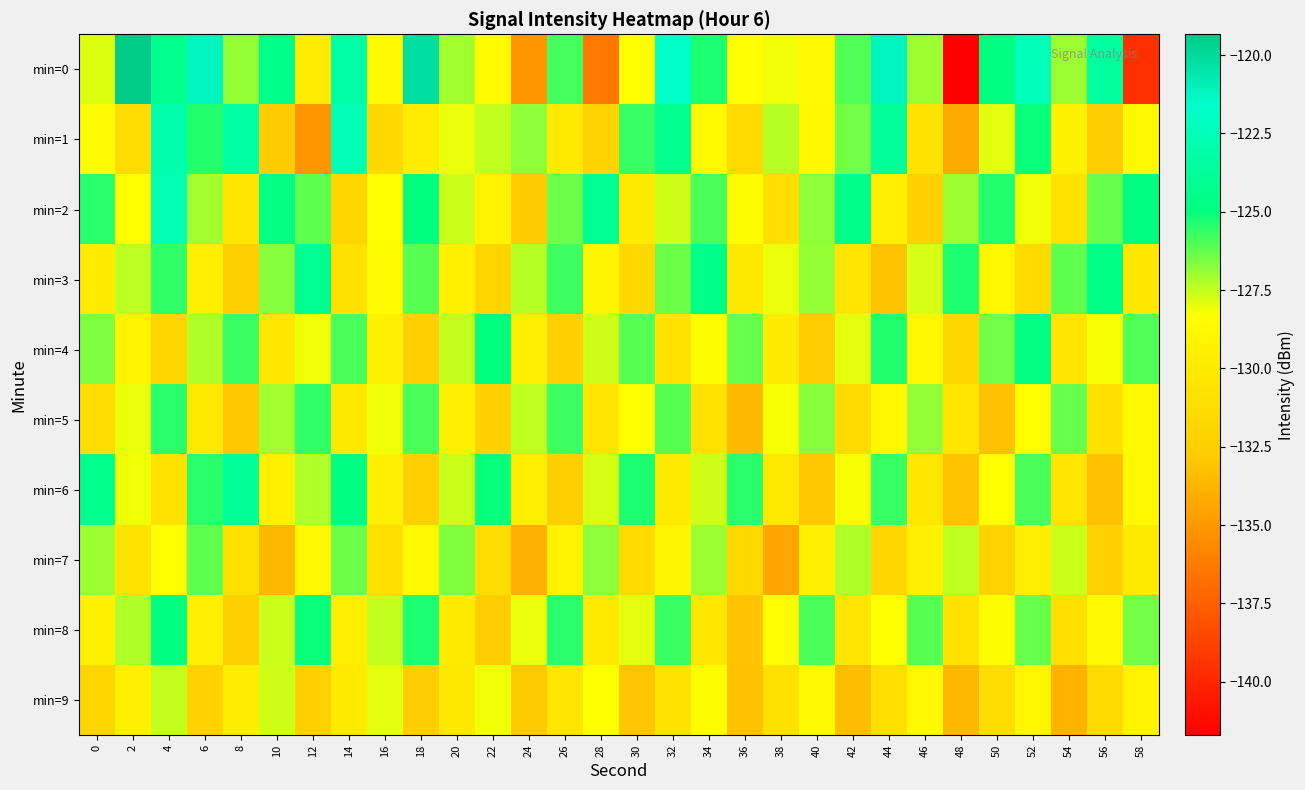

At which category is the sum across all series the highest?

4